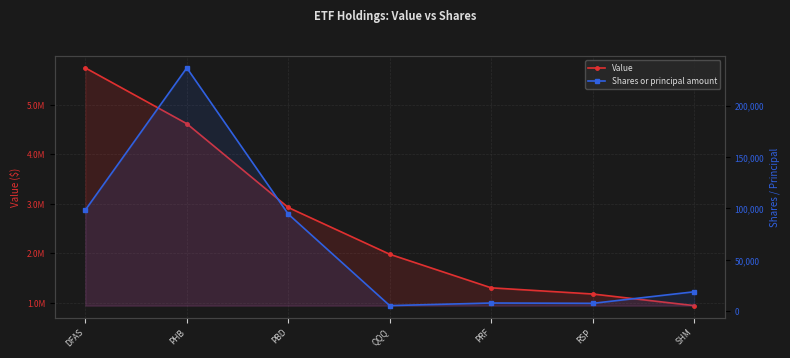

True or false: Value and Shares or principal amount intersect in this chart.

False